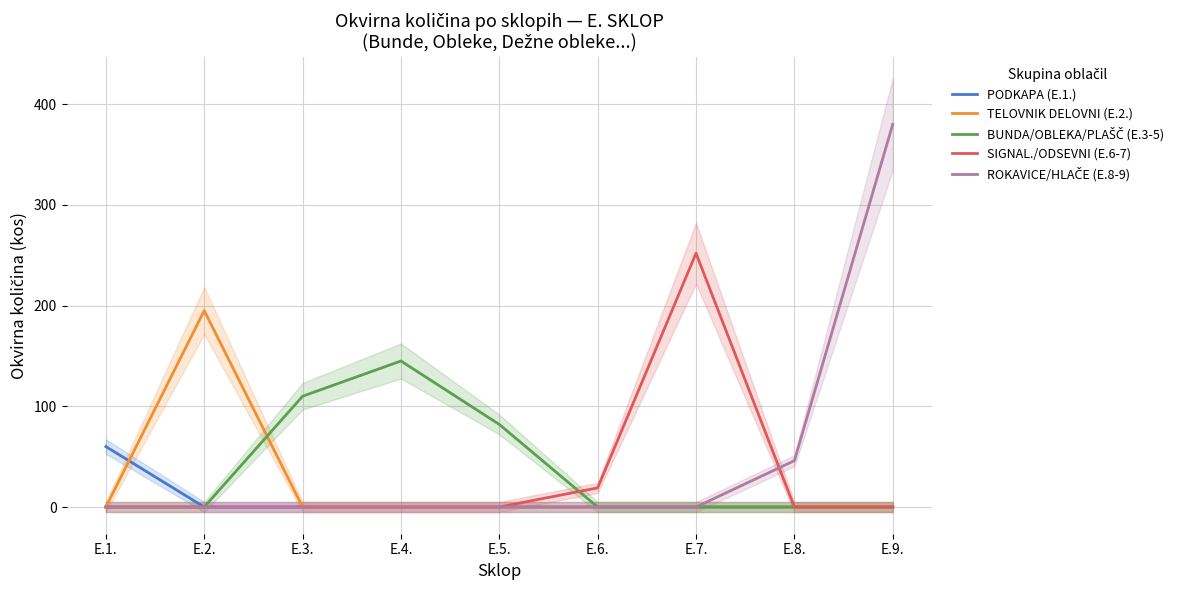

Is the value of ROKAVICE/HLAČE (E.8-9) at E.7. greater than the value of PODKAPA (E.1.) at E.8.?

No